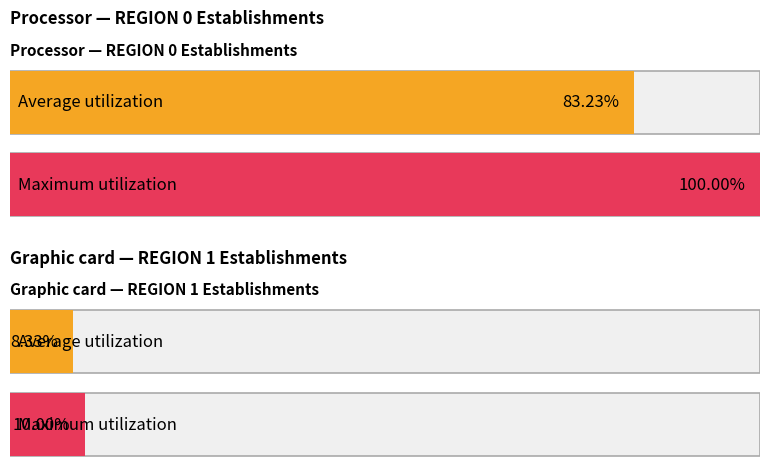

How many categories are shown in the chart?

2